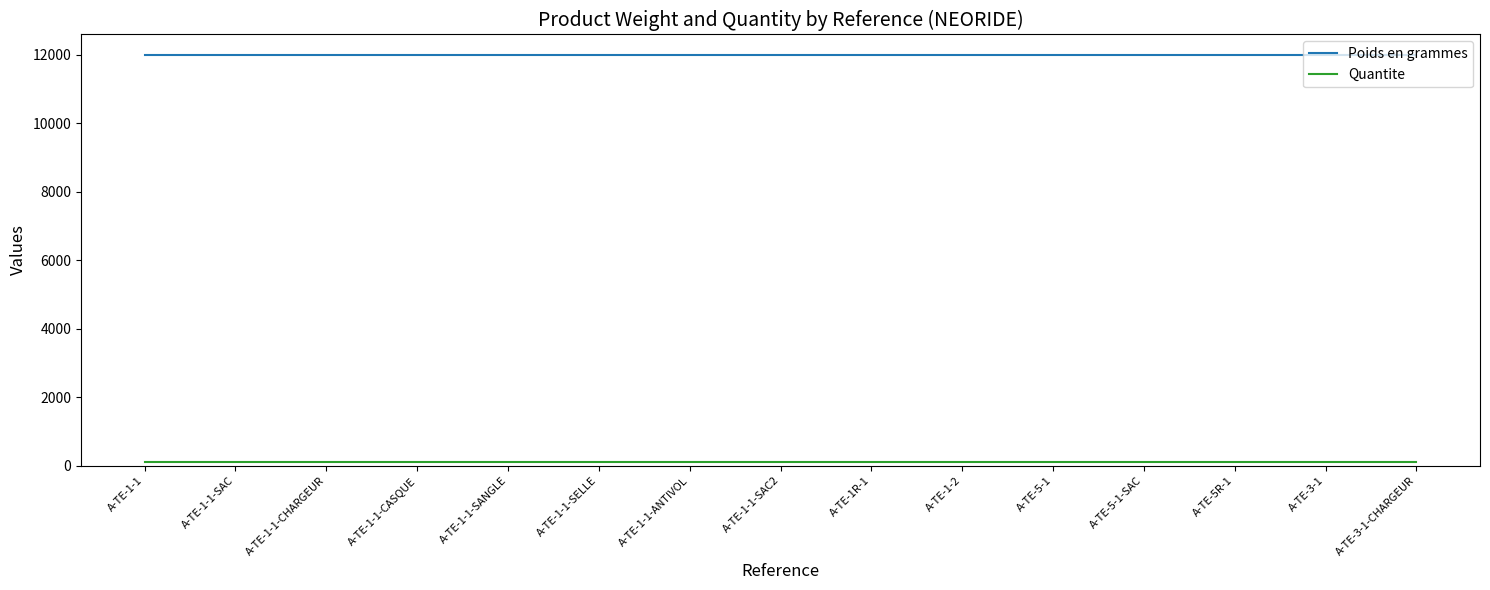

What is the highest value of the Poids en grammes series?

12000